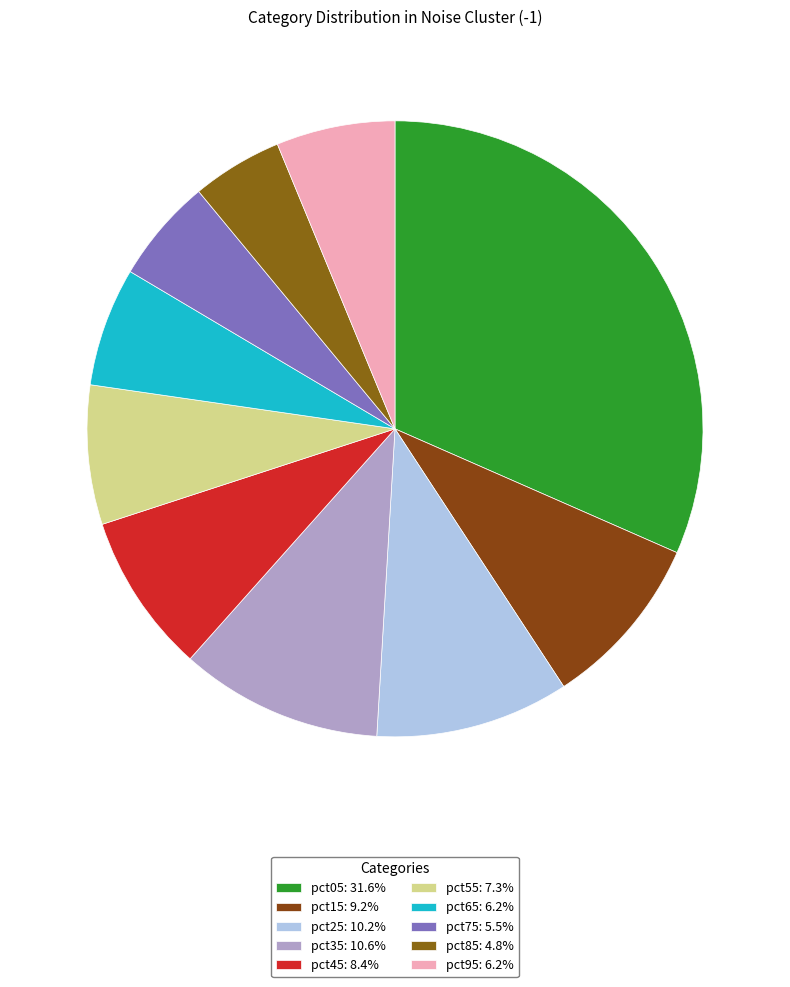

True or false: pct65 accounts for 6% of the total.

True